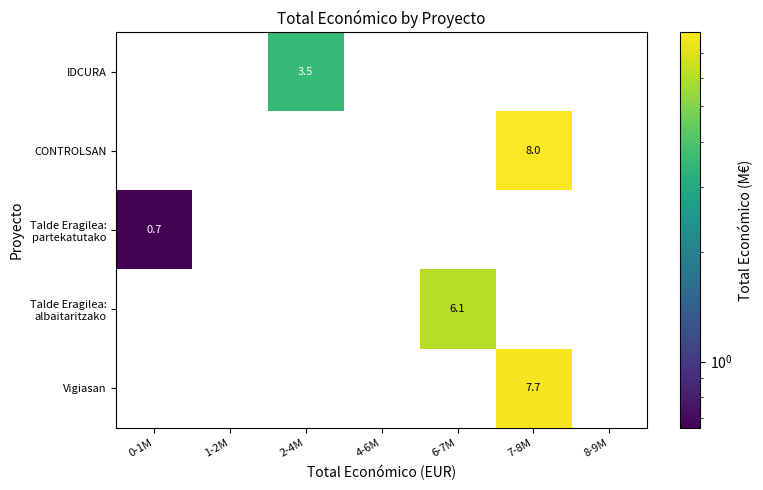

What is the spread (max minus min) of values at 0-1M?

0.7